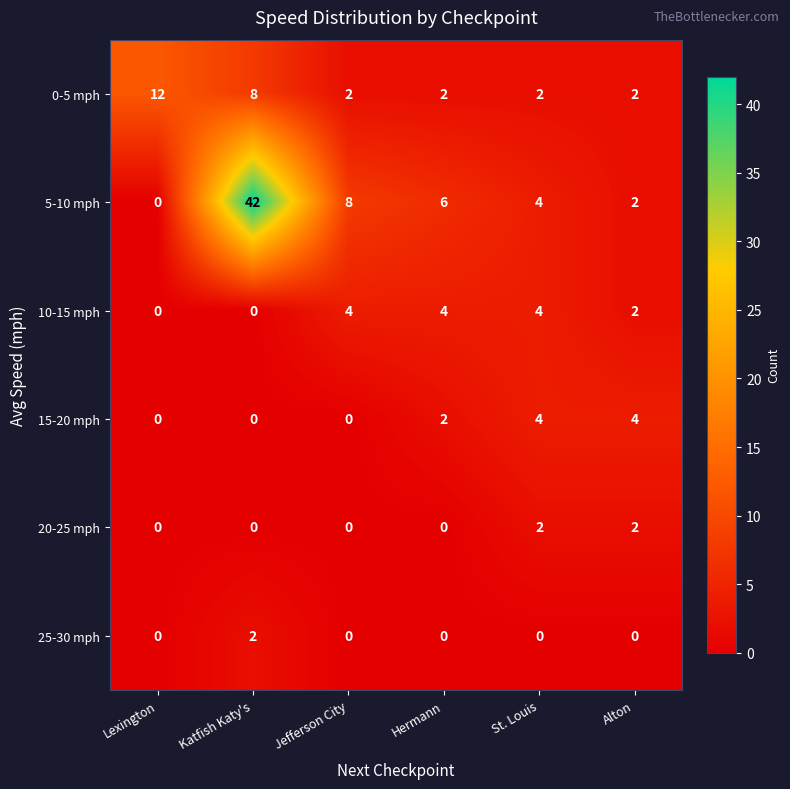

What is the average value of the 0-5 mph series?

5